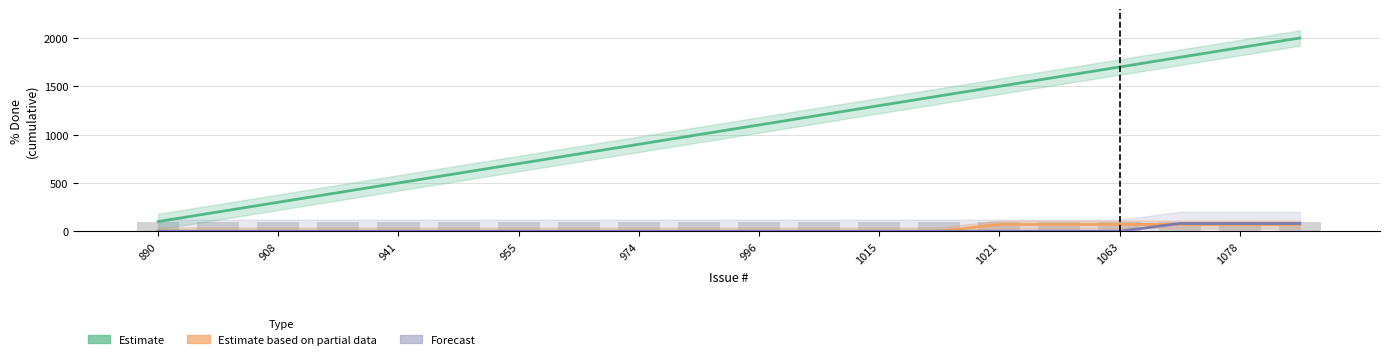

What is the total value across all series at 19?

2150